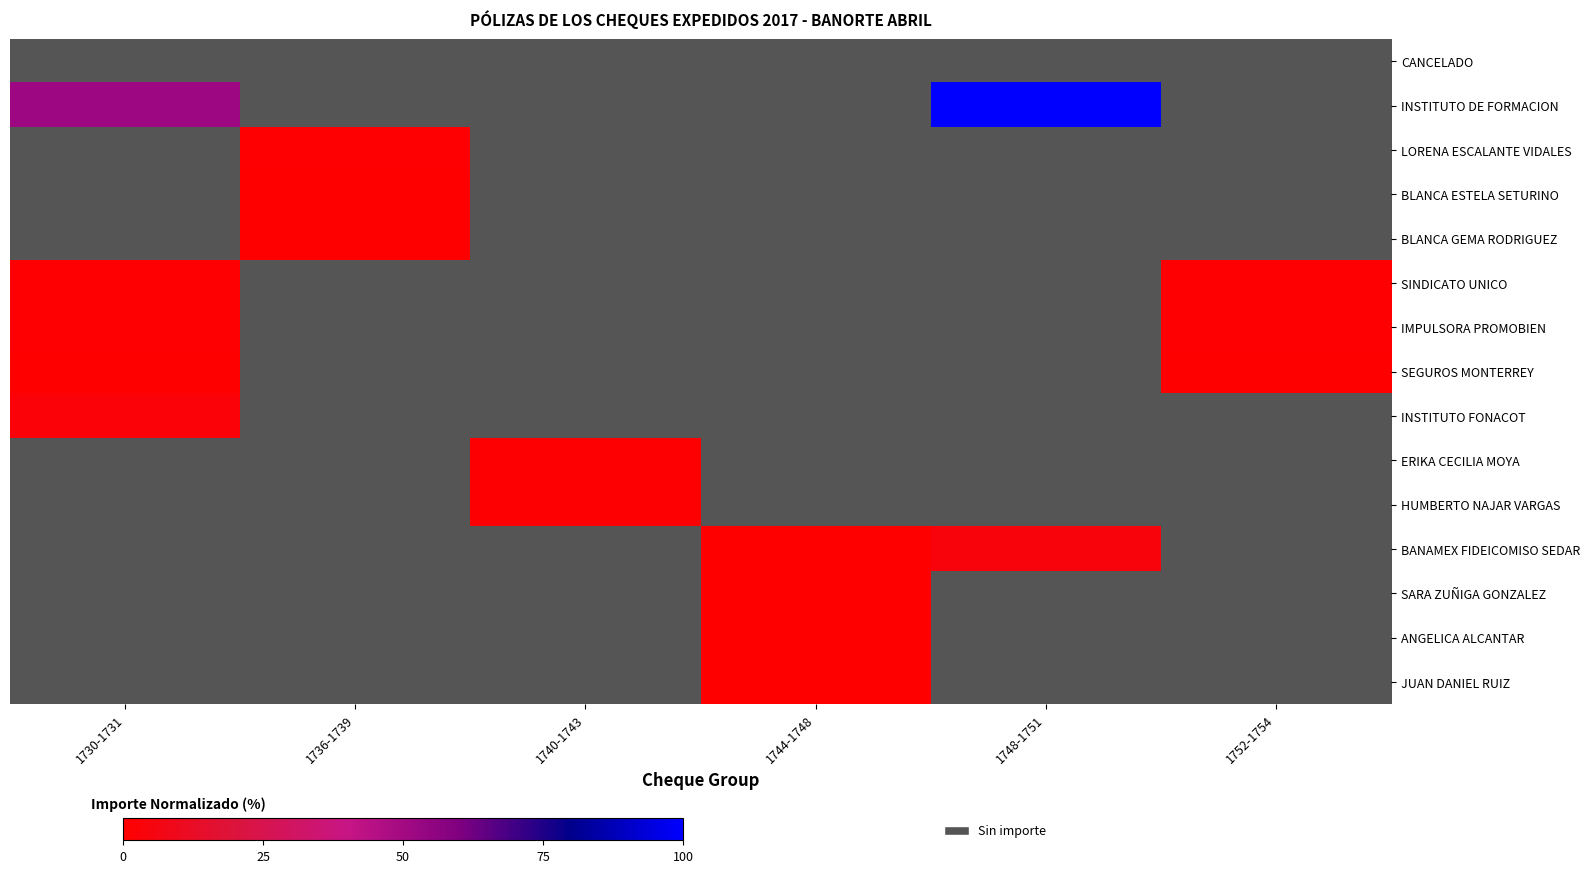

Which series changed the most between 1744-1748 and 1752-1754?

SINDICATO UNICO